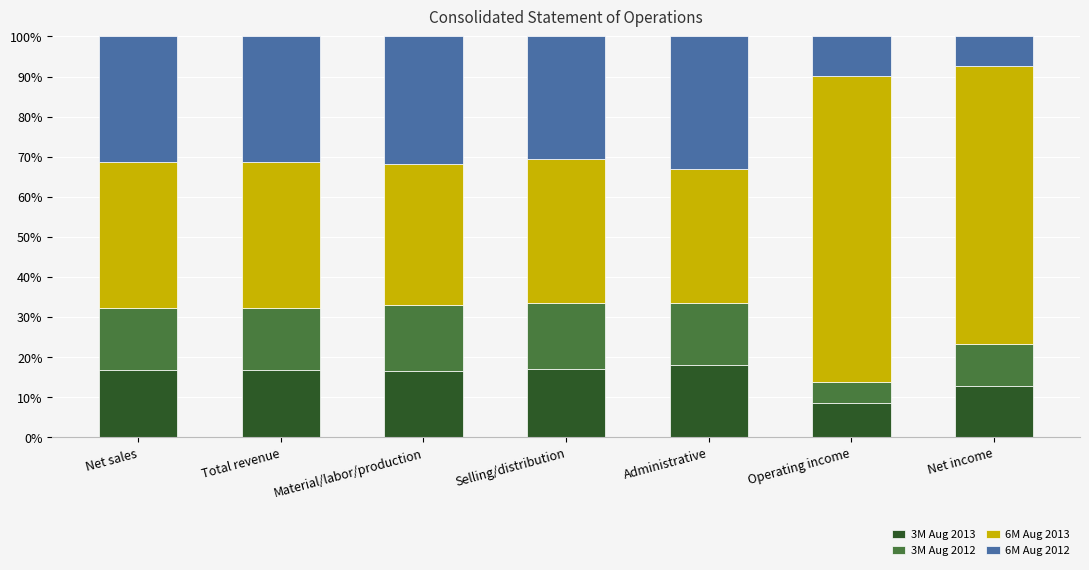

How many categories are shown in the chart?

7